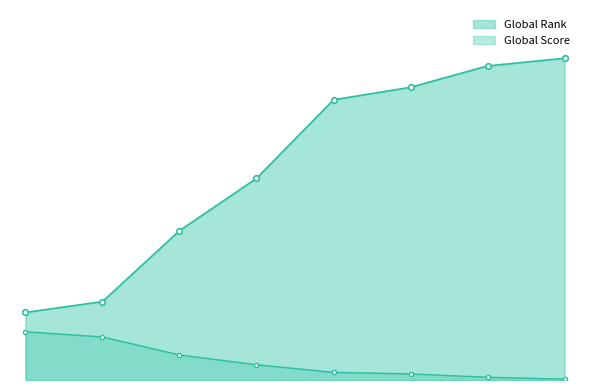

What is the sum of the Global Rank values at 2 and 5?

12200.0